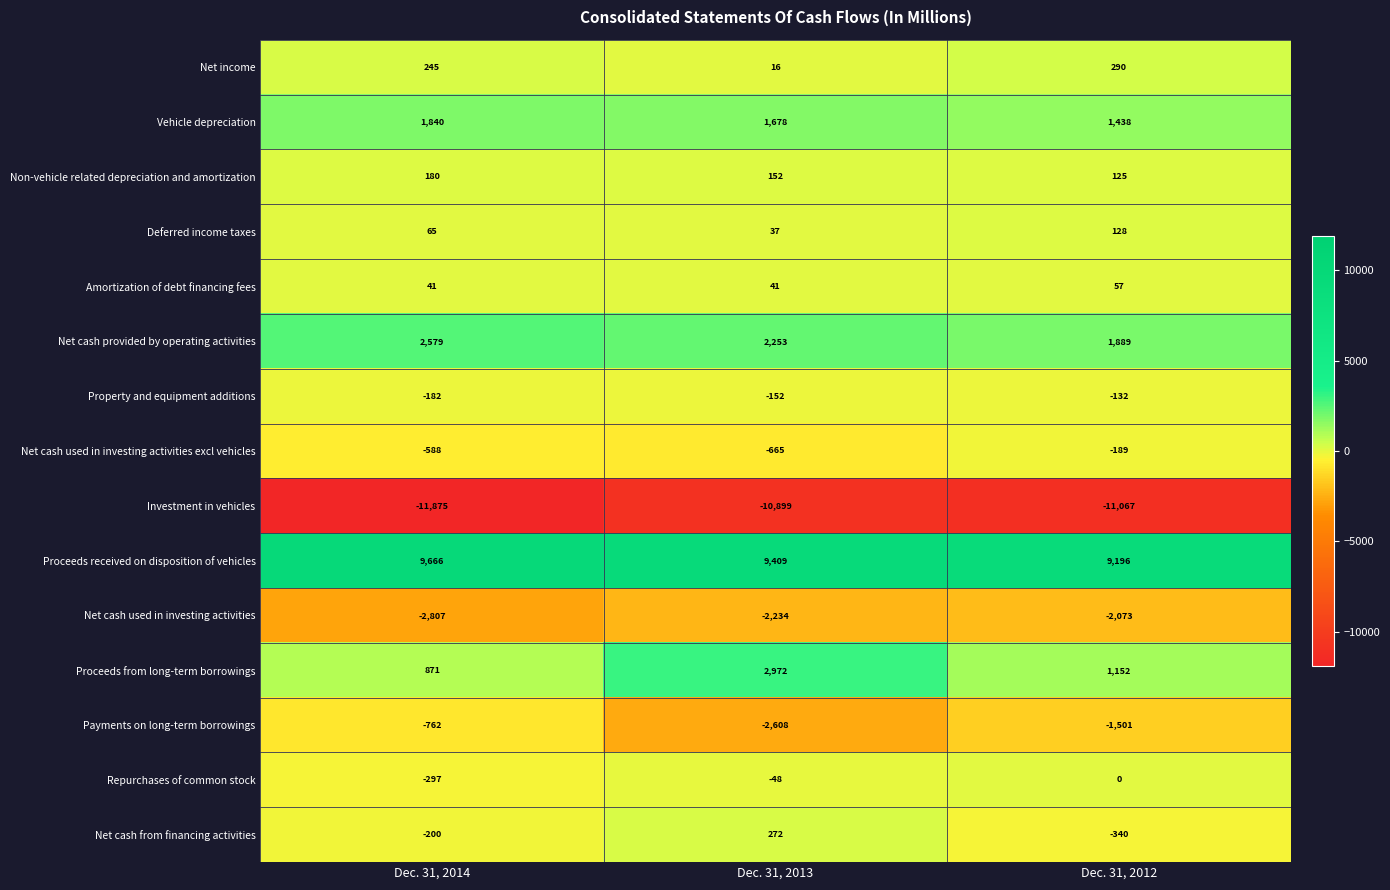

Which series has the largest range (max minus min)?

Proceeds from long-term borrowings